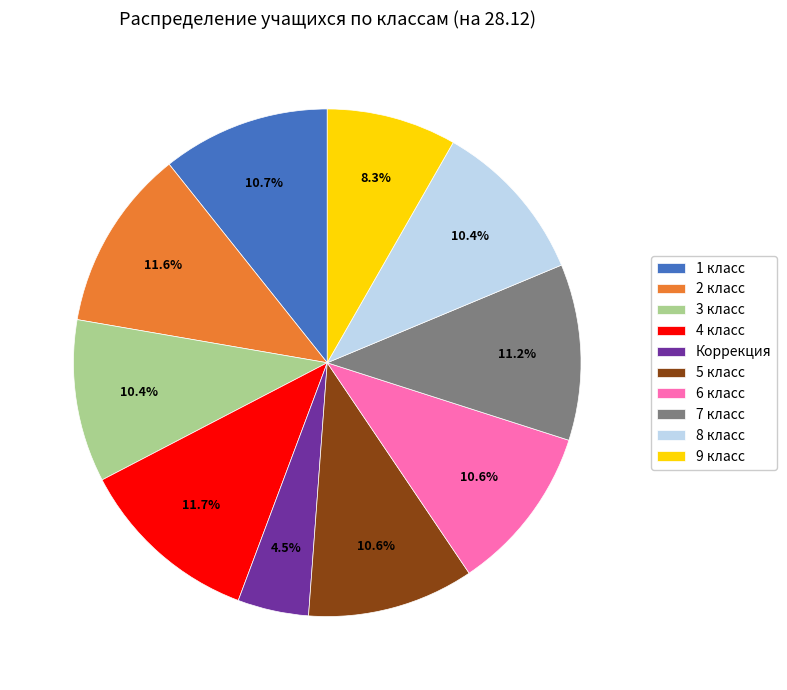

What is the total percentage of 8 класс and 4 класс?

22.1%